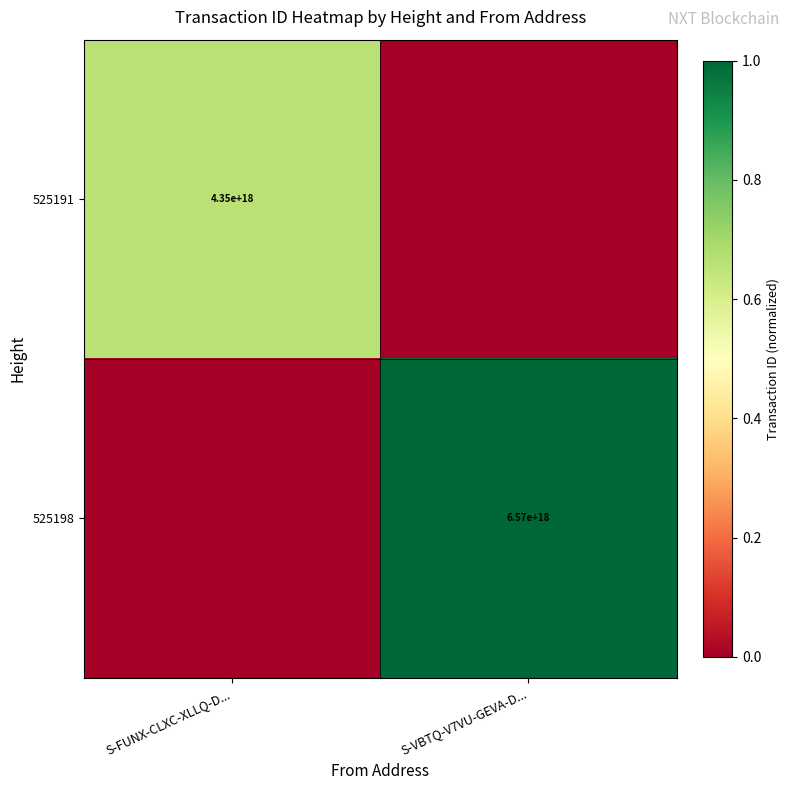

True or false: 525191 has a value of 2350423301903895552 at S-FUNX-CLXC-XLLQ-D....

False